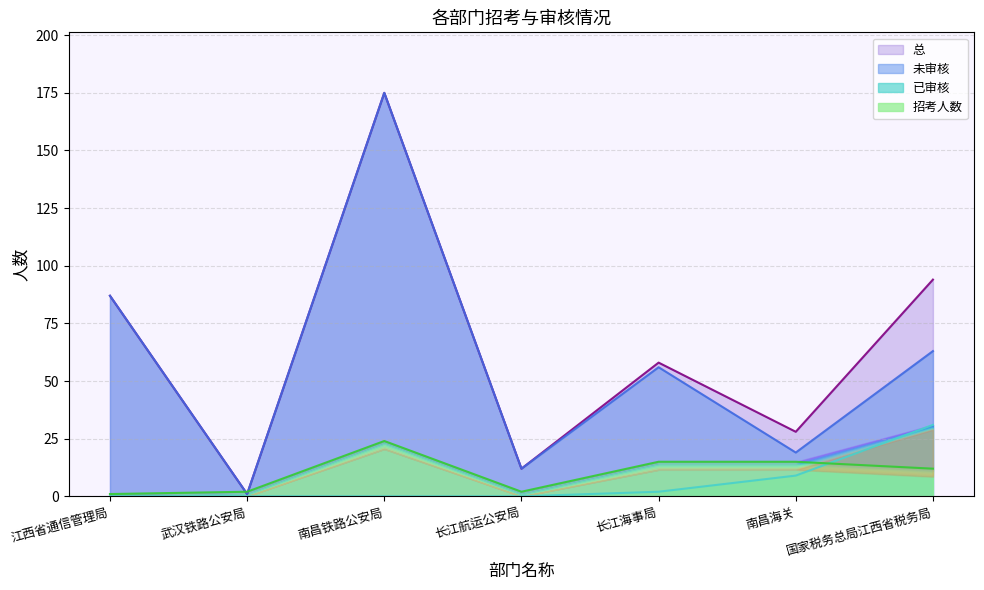

What is the sum of all 未审核 values?

413